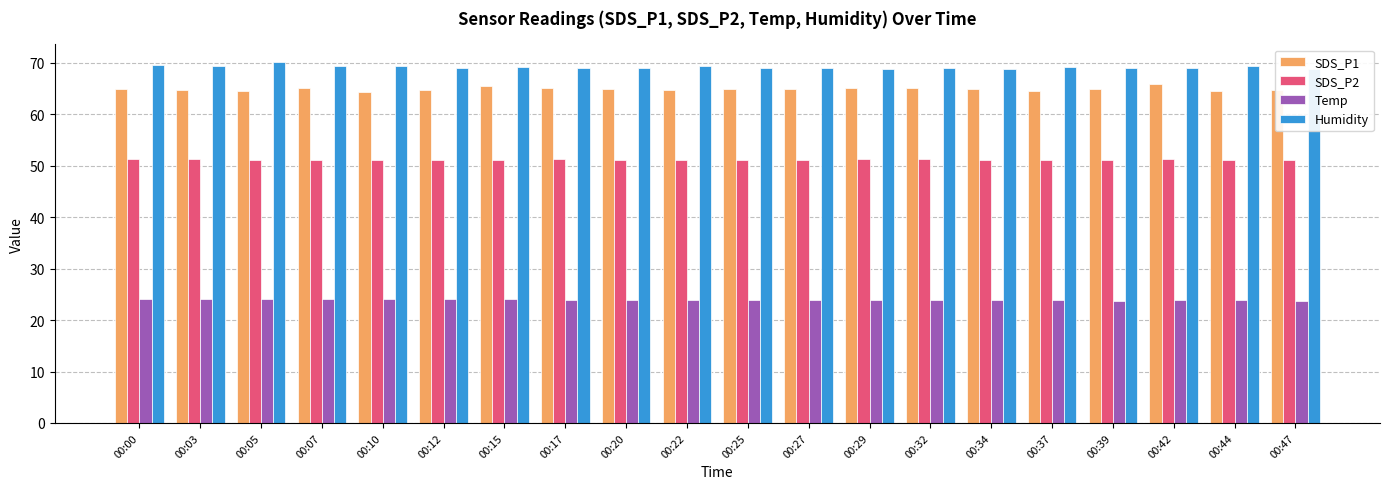

List the series in order of their peak value, lowest first.

Temp, SDS_P2, SDS_P1, Humidity